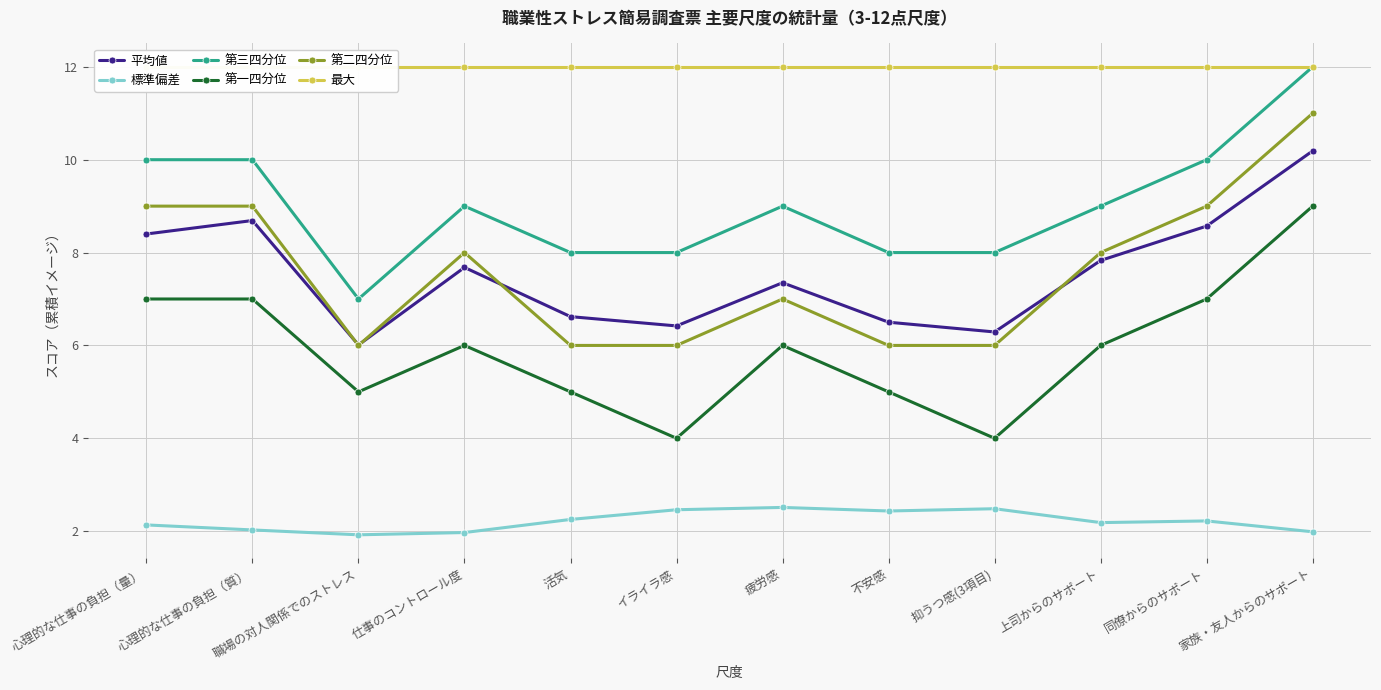

What is the label of the 12th point from the left?

家族・友人からのサポート